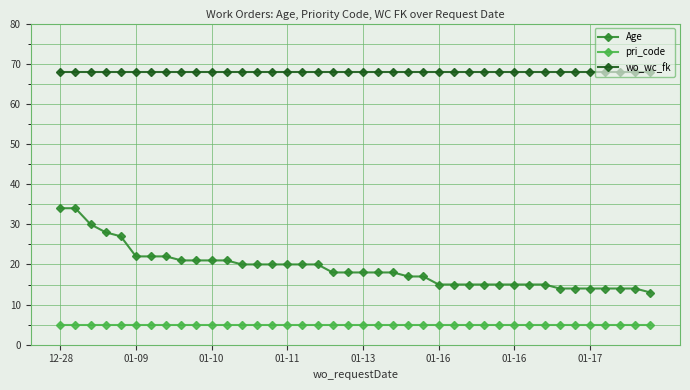

Which series has the largest total across all categories?

wo_wc_fk